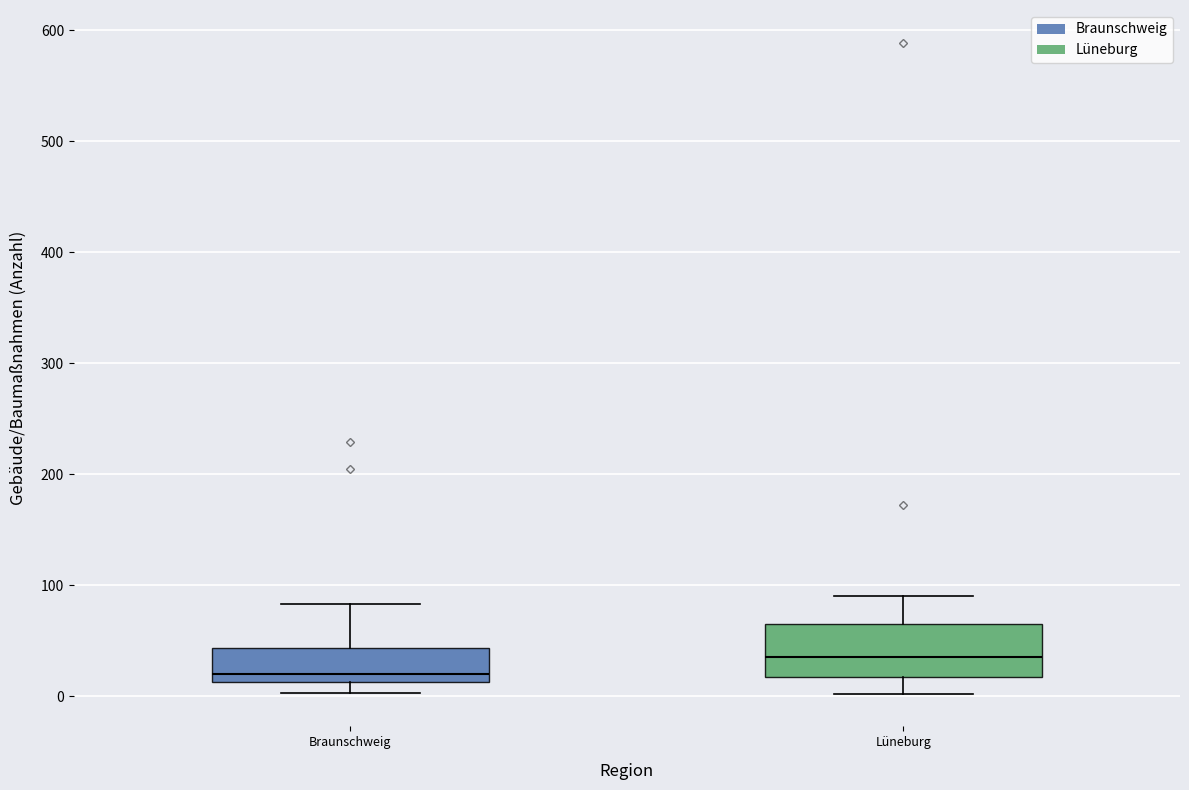

Reading left to right, transcribe this box plot: for each box, give where its median line is, the range the box spans, and where its two whiskers end, as read against the y-axis. The values are not printed on the chart, so give them approximately, as read against the axis.

Braunschweig: median 20, box 10 to 40, whiskers 0 to 80
Lüneburg: median 40, box 20 to 70, whiskers 0 to 90